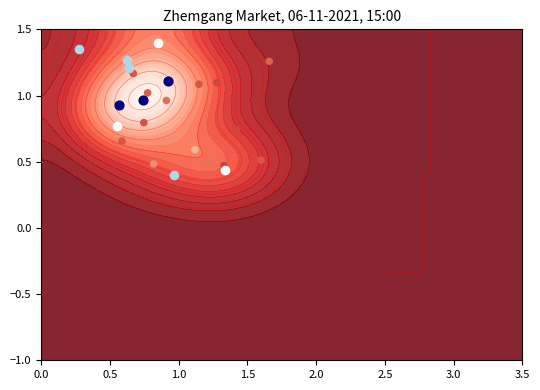

The value at 9 is 0.3. True or false?

False